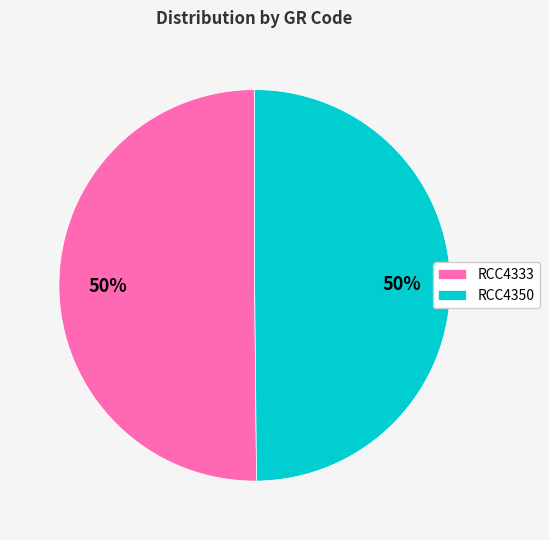

How many segments does this pie chart have?

2